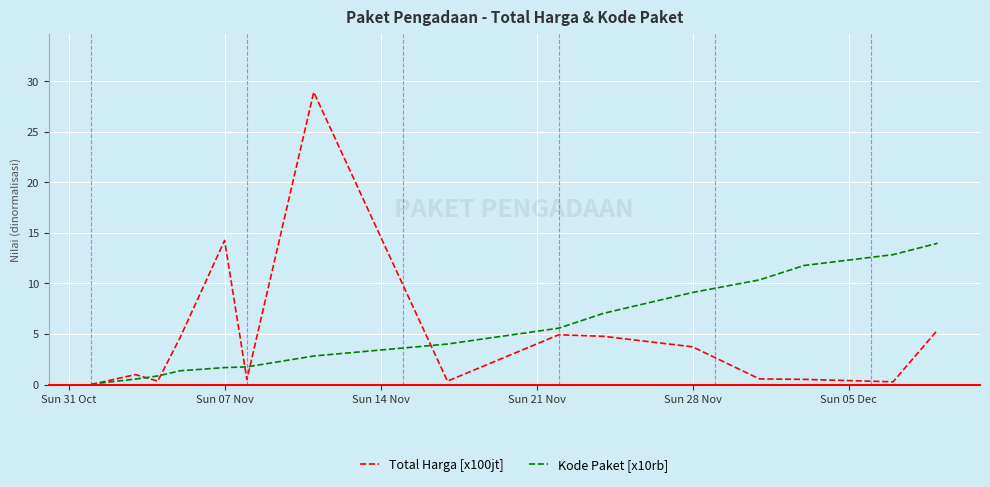

Which series has the largest range (max minus min)?

Total Harga [x100jt]